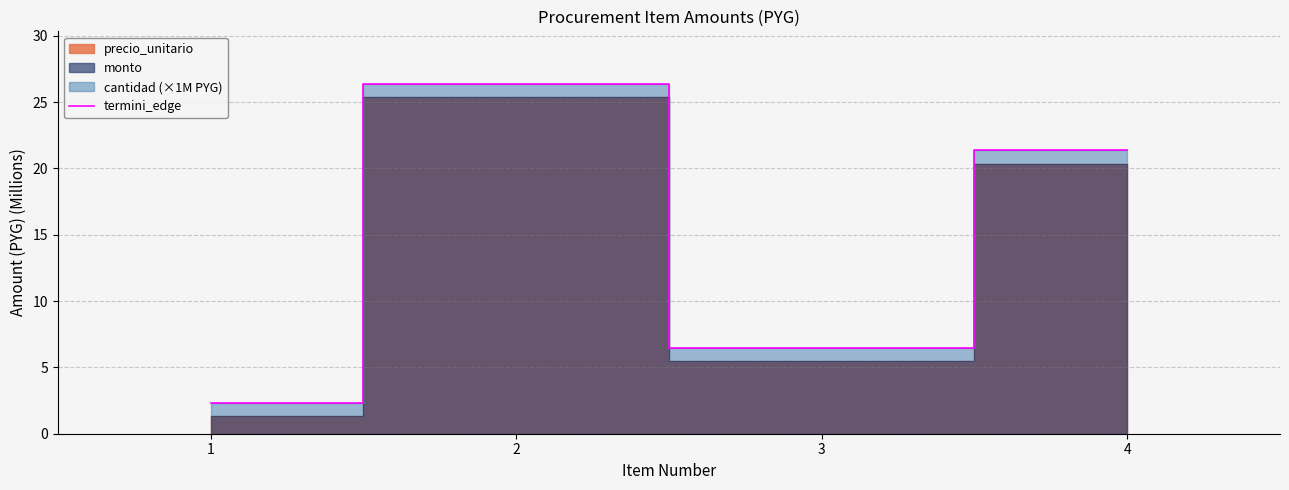

What is the sum of all values?

56.5